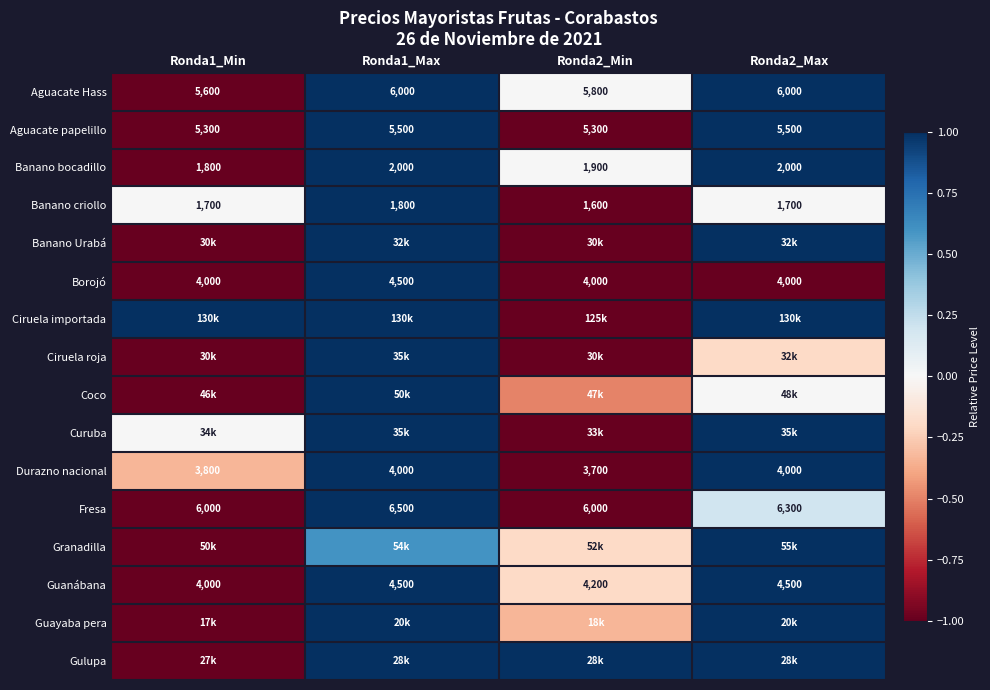

What is the sum of the Fresa values at Ronda2_Min and Ronda1_Min?

-2.0